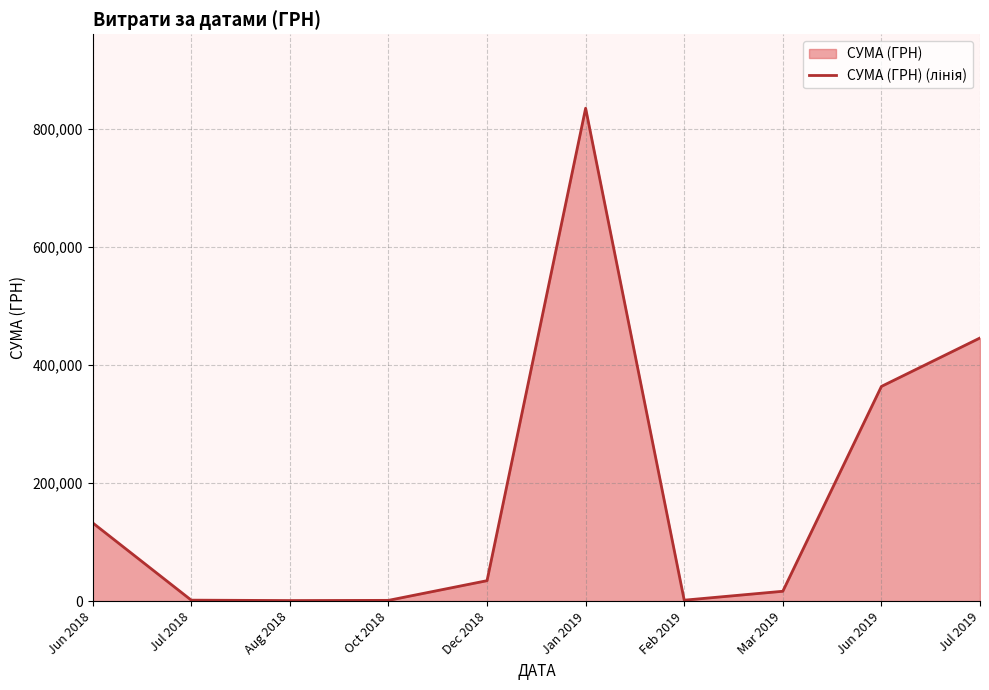

List the labels in order of value, smallest first.

Aug 2018, Oct 2018, Feb 2019, Jul 2018, Mar 2019, Dec 2018, Jun 2018, Jun 2019, Jul 2019, Jan 2019